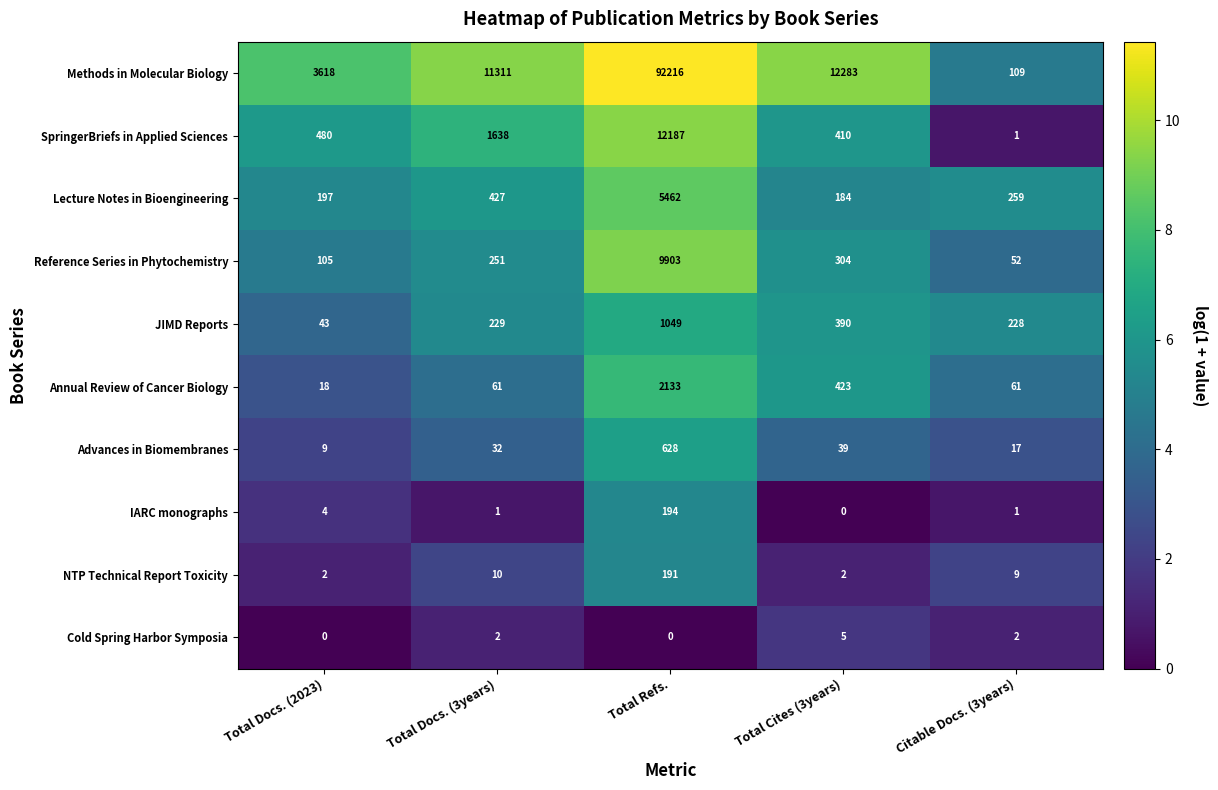

The value of Lecture Notes in Bioengineering at Total Docs. (2023) is 197. True or false?

True